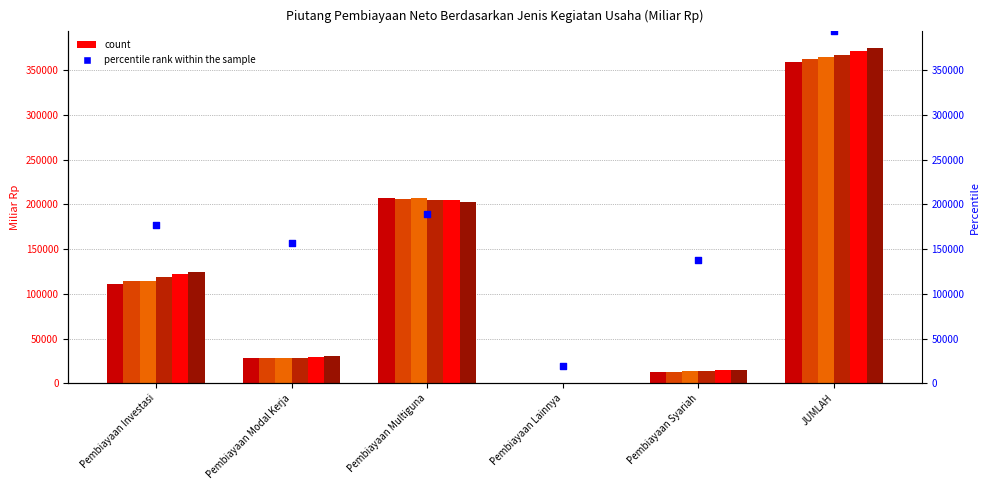

At how many categories does at least one series exceed 117986?

3